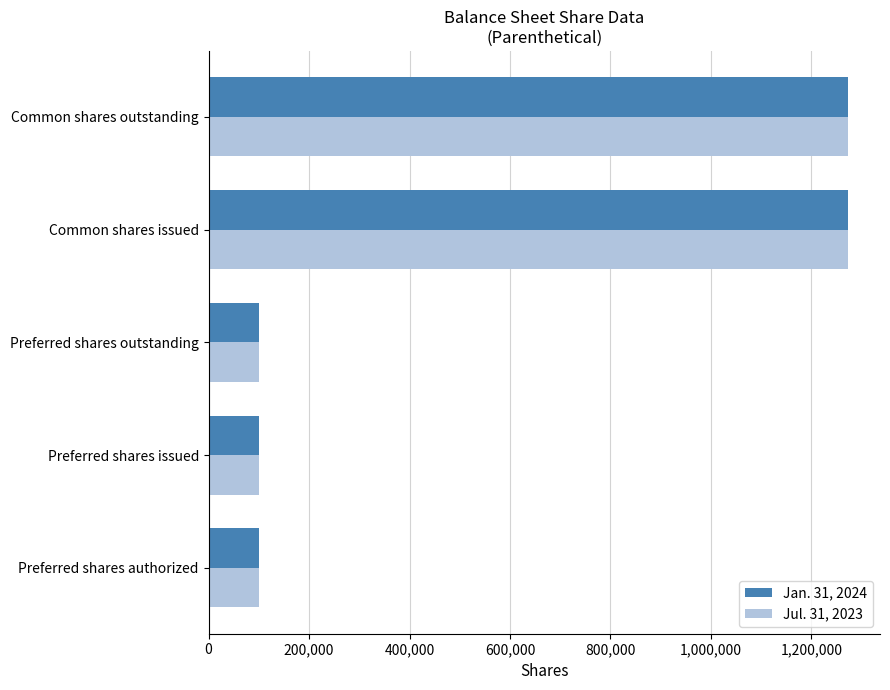

Is it true that Jul. 31, 2023 equals 1272917 at Common shares outstanding?

True